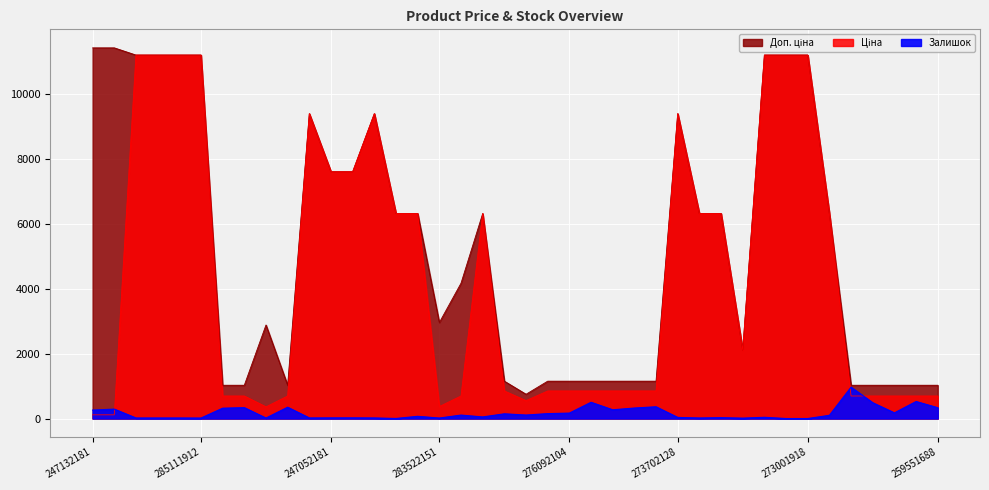

What position from the left is 11352184?

15